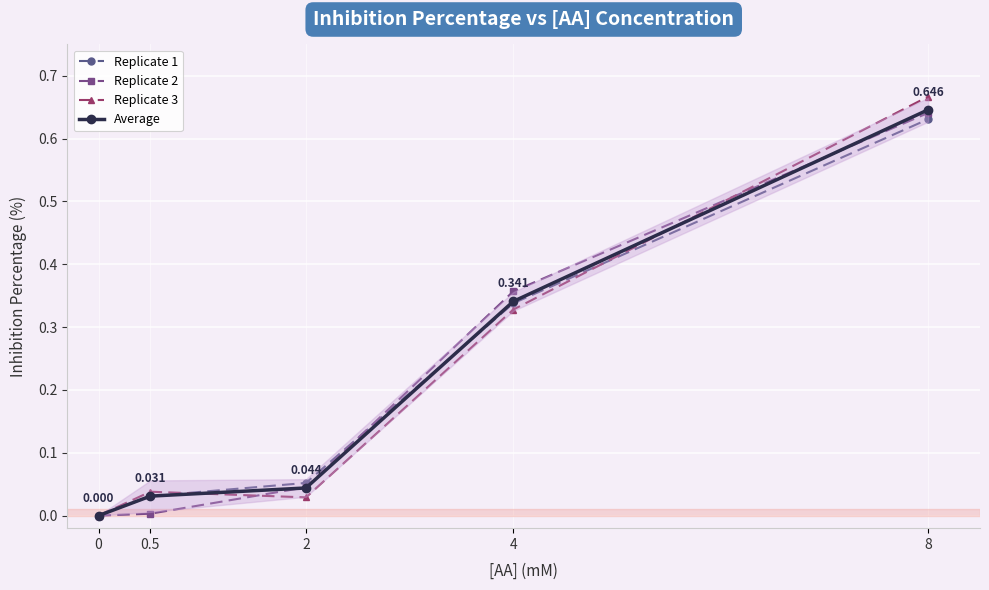

What is the difference between the maximum and minimum values in the Average series?

0.6